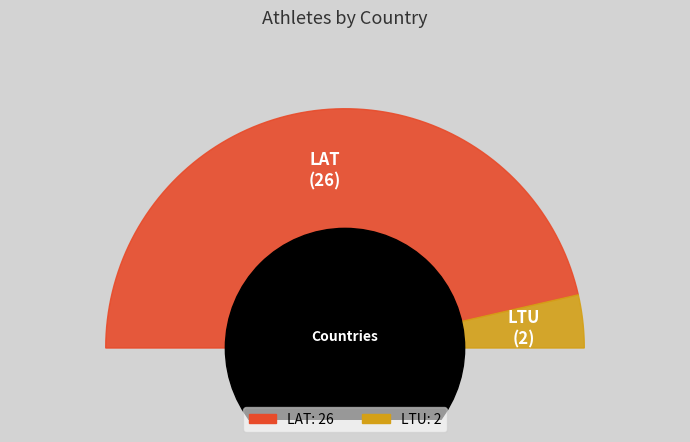

To the nearest percent, what portion does LTU represent?

7%